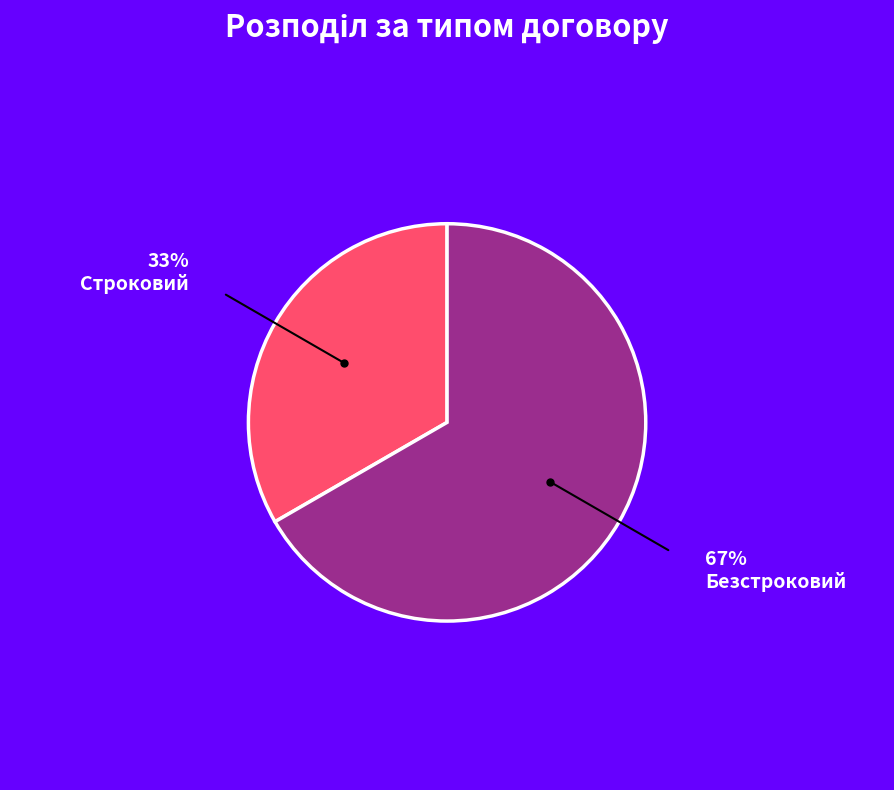

Does any single category account for the majority?

Yes